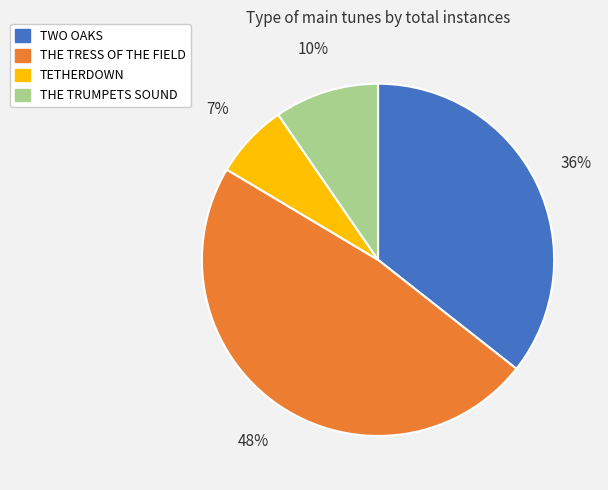

Is THE TRUMPETS SOUND the majority of the pie?

No